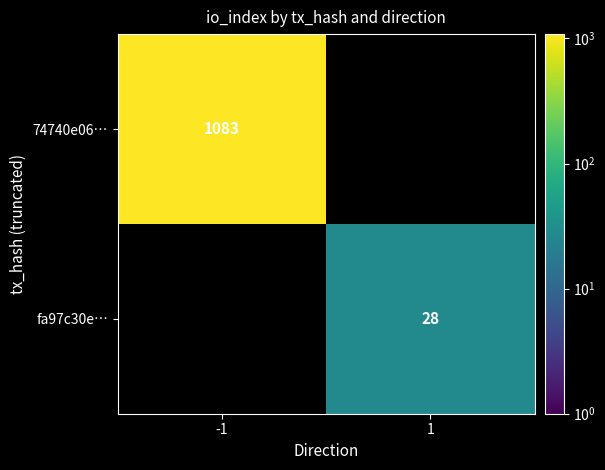

Is the value of 74740e06… at -1 greater than the value of fa97c30e… at 1?

Yes